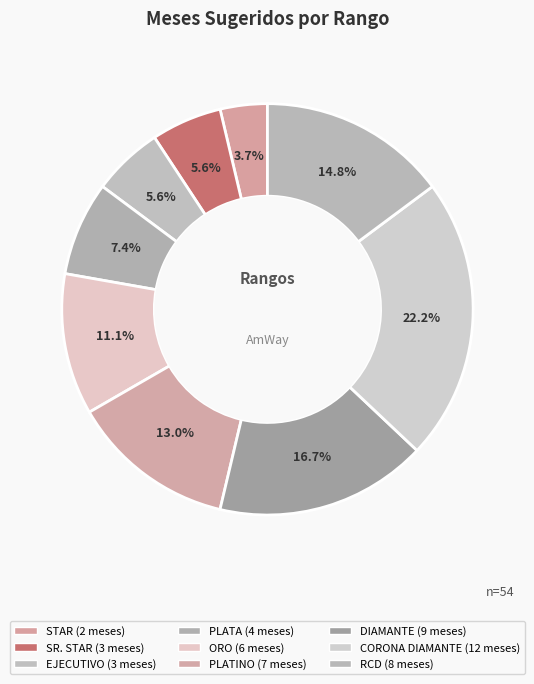

Count the number of slices in the pie.

9